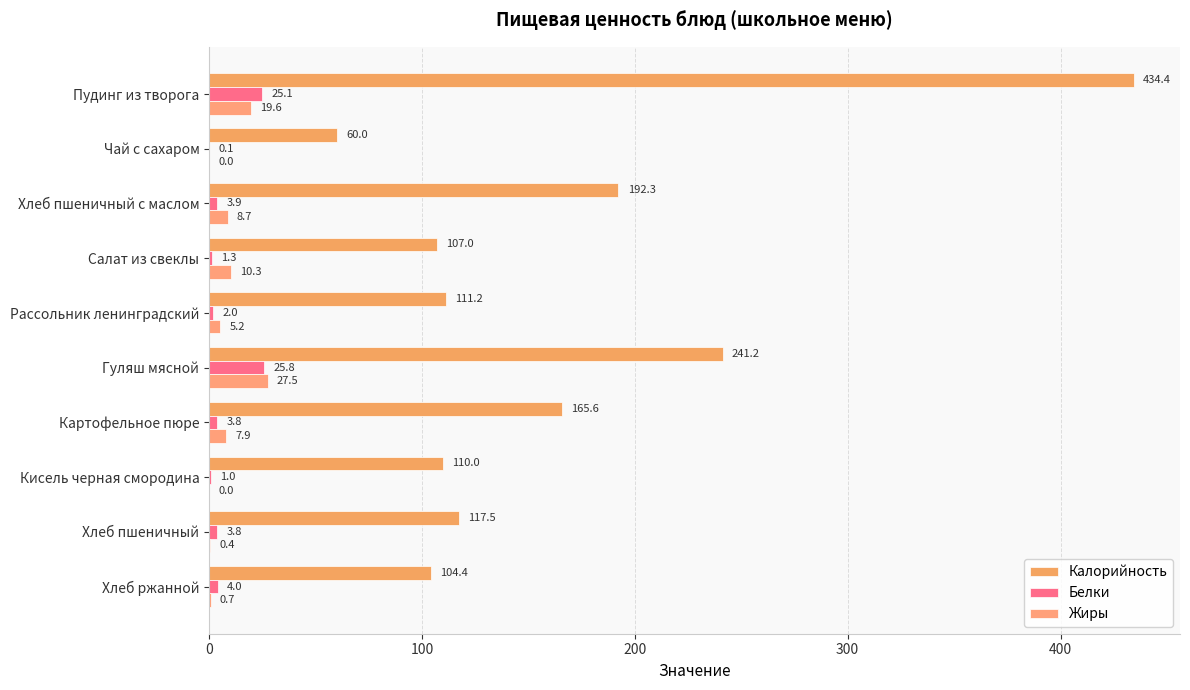

Which series has the widest spread of values?

Калорийность